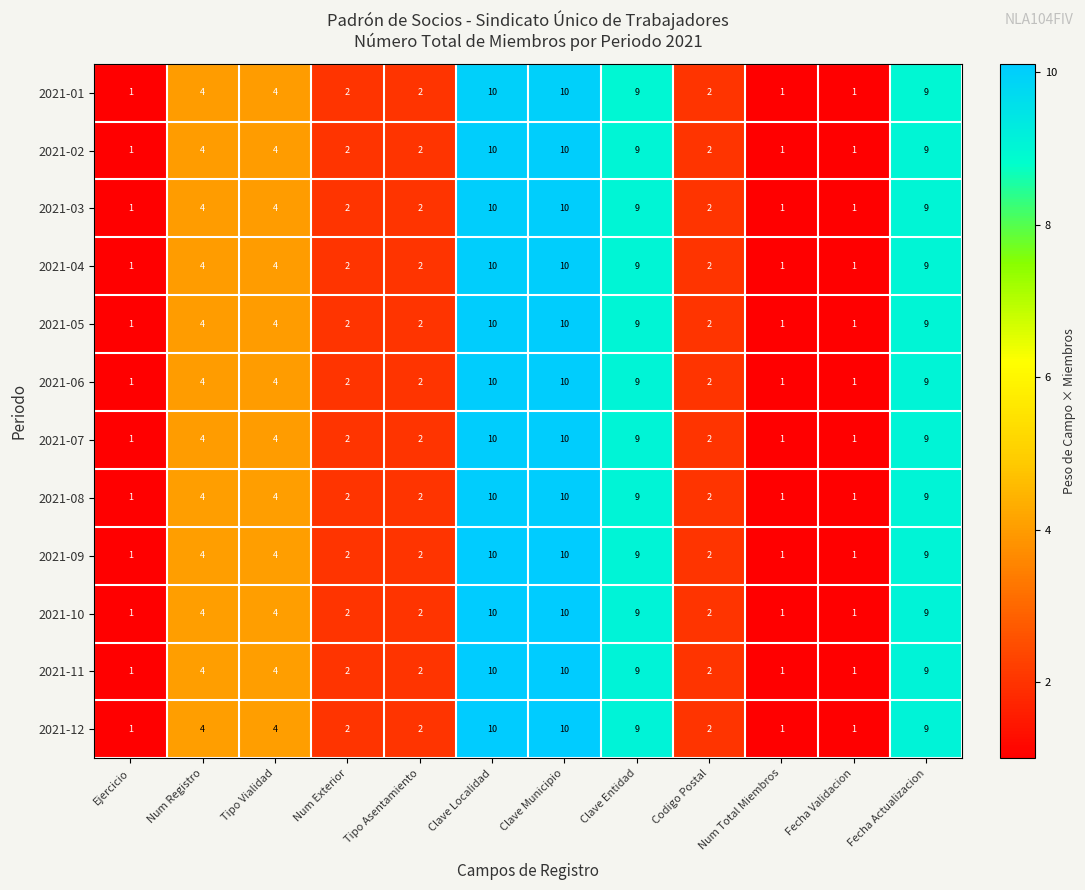

What is the total value across all series at Fecha Actualizacion?

108